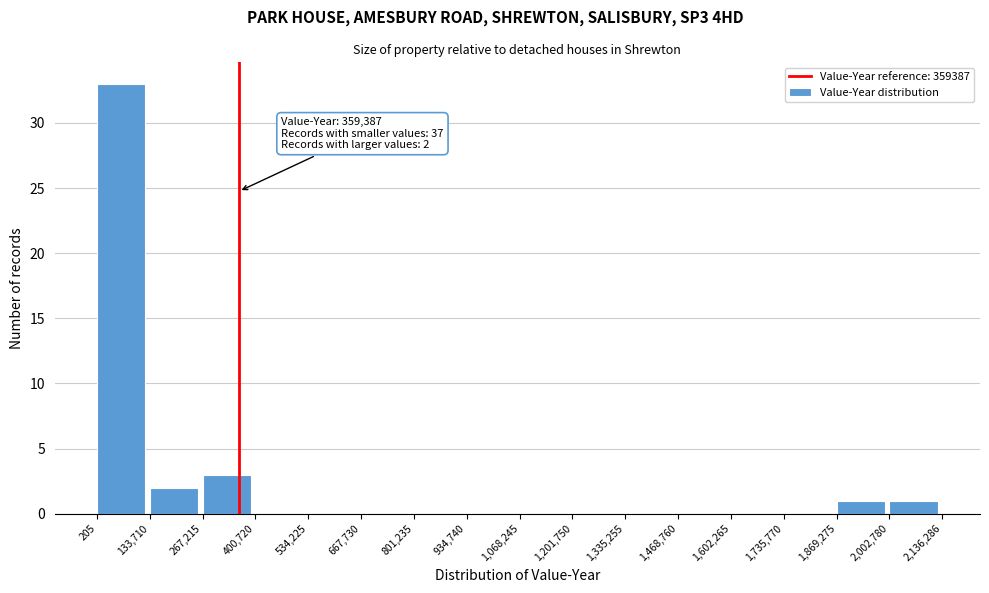

Which range on the x-axis has the tallest bar?

205 to 133,710